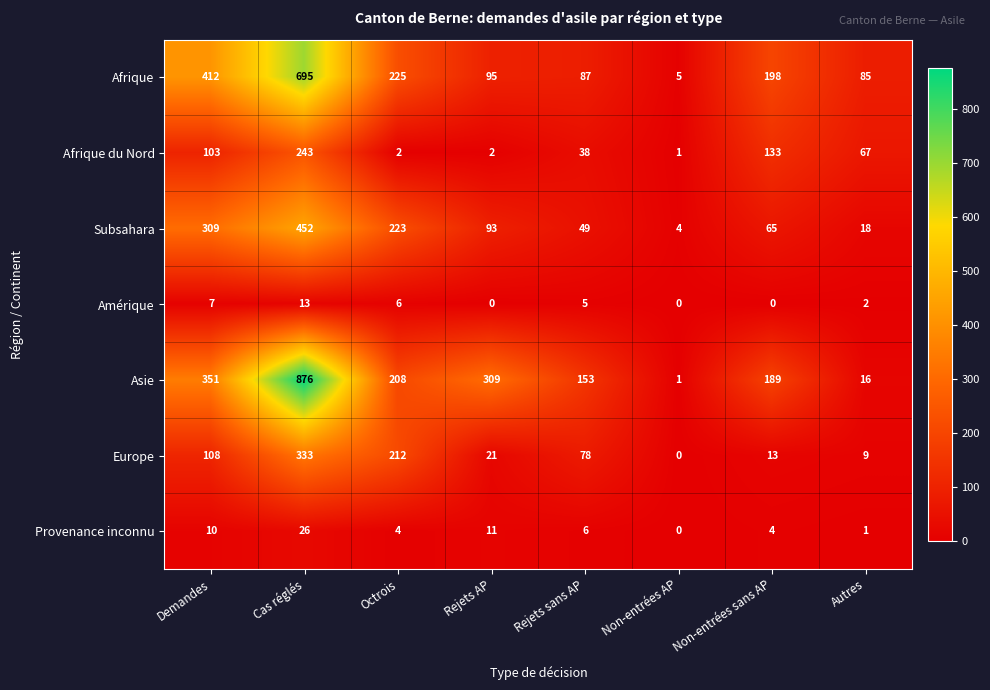

What is the spread (max minus min) of values at Demandes?

405